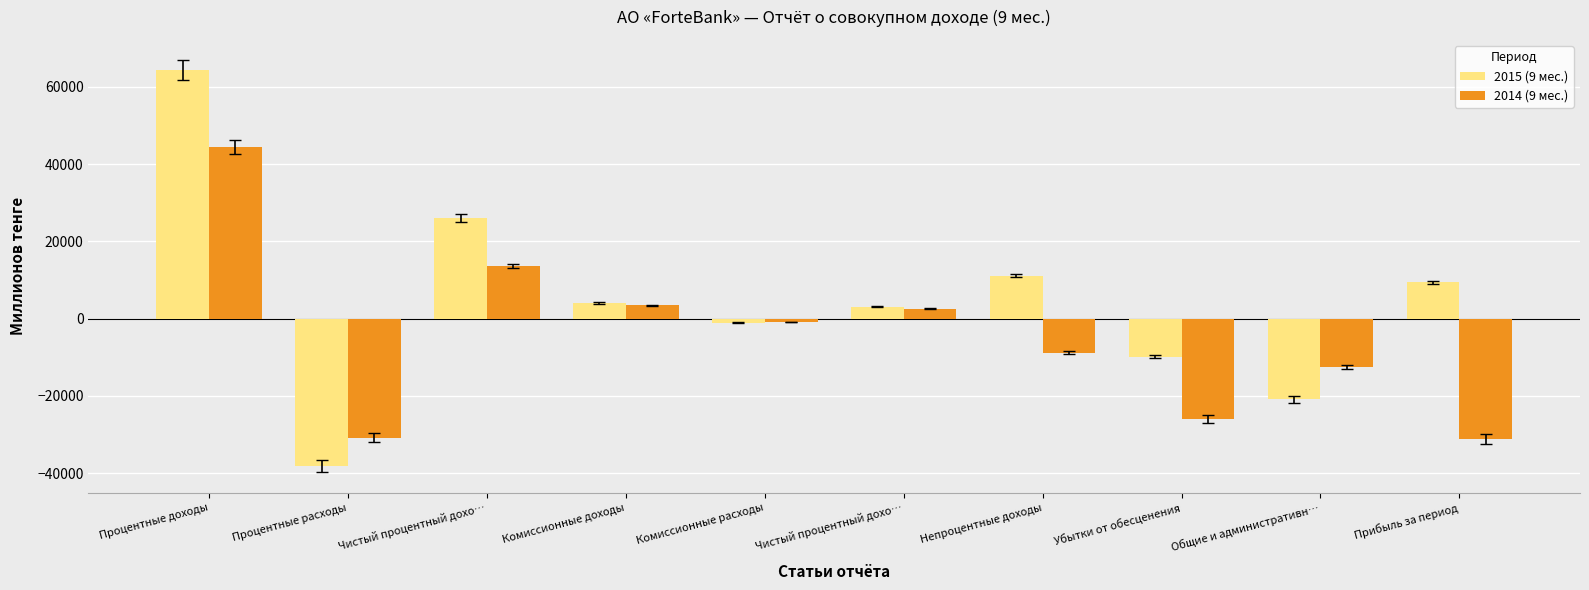

List the labels in order of 2014 (9 мес.) value, largest first.

Процентные доходы, Чистый процентный дохо…, Комиссионные доходы, Чистый процентный дохо…, Комиссионные расходы, Непроцентные доходы, Общие и административн…, Убытки от обесценения, Процентные расходы, Прибыль за период